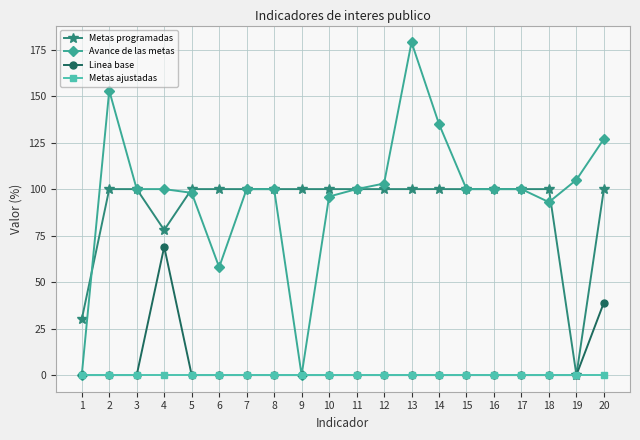

Between 14 and 18, which series saw the biggest shift?

Avance de las metas